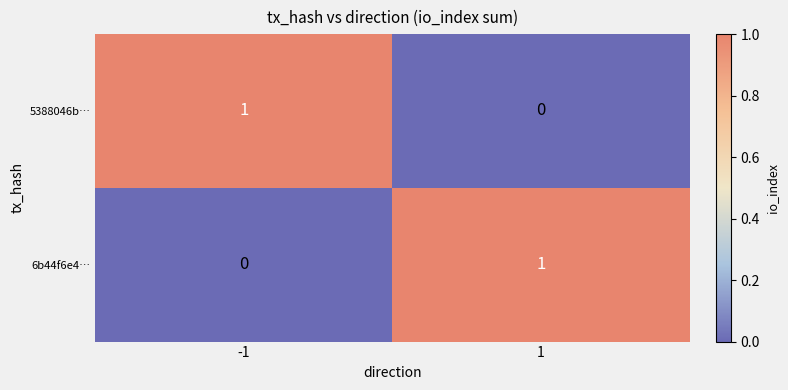

Is the value of 5388046b… at 1 greater than the value of 6b44f6e4… at 1?

No